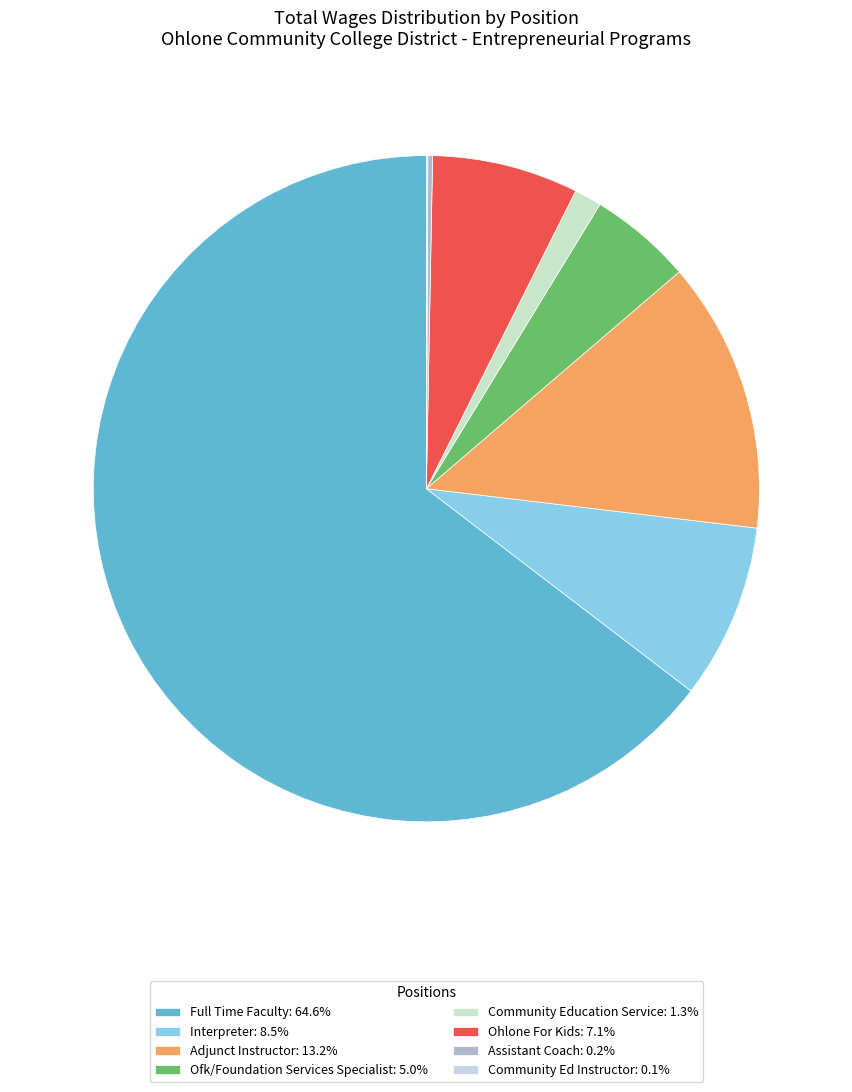

Does Community Education Service represent more than half of the total?

No